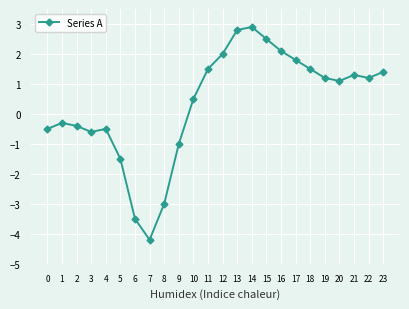

The chart shows a value of -0.4 at 2. True or false?

True